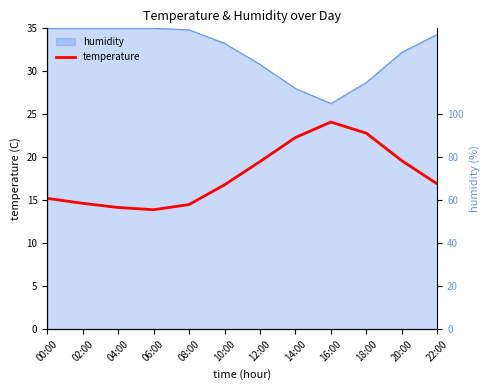

What is the average value?

17.9